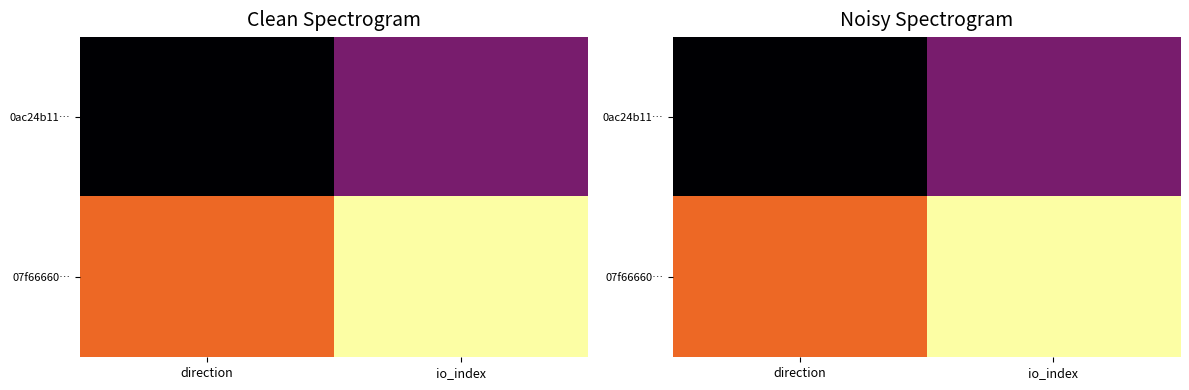

What is the approximate value of 07f66660… at direction?

1.3